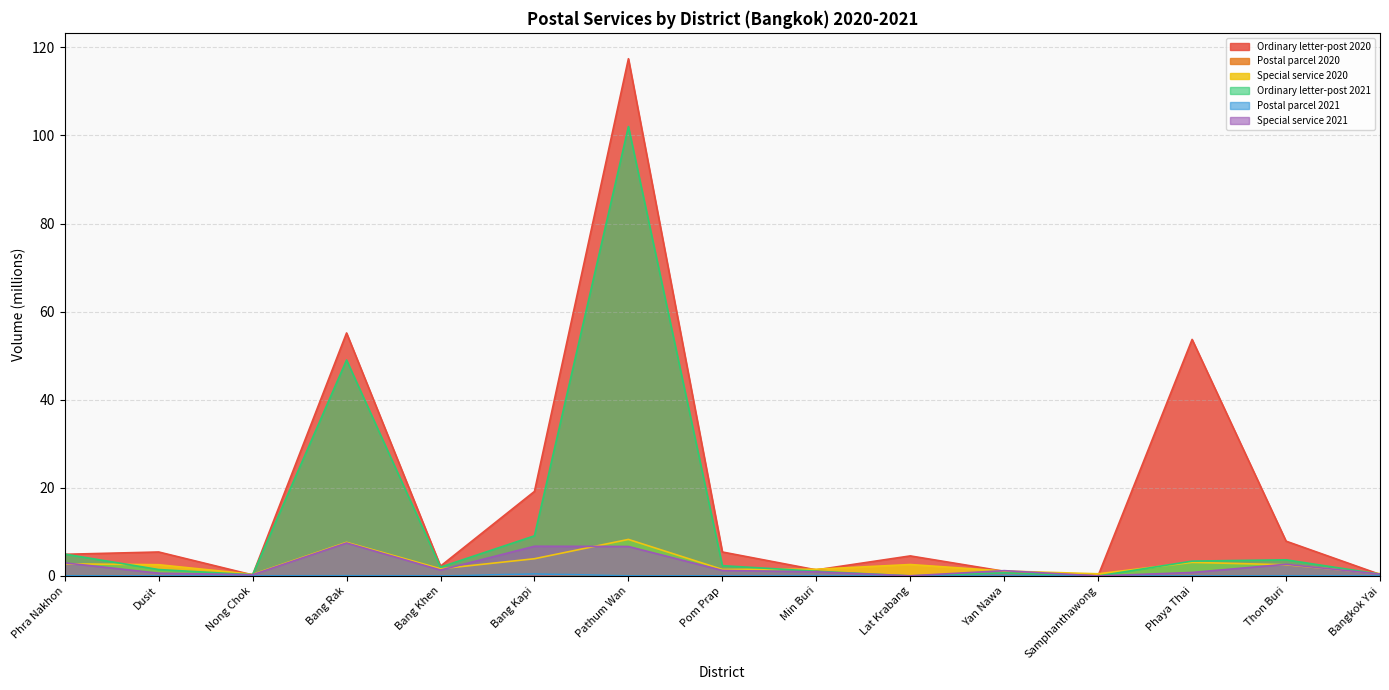

The value of Postal parcel 2020 at Bang Kapi is 0.3. True or false?

True